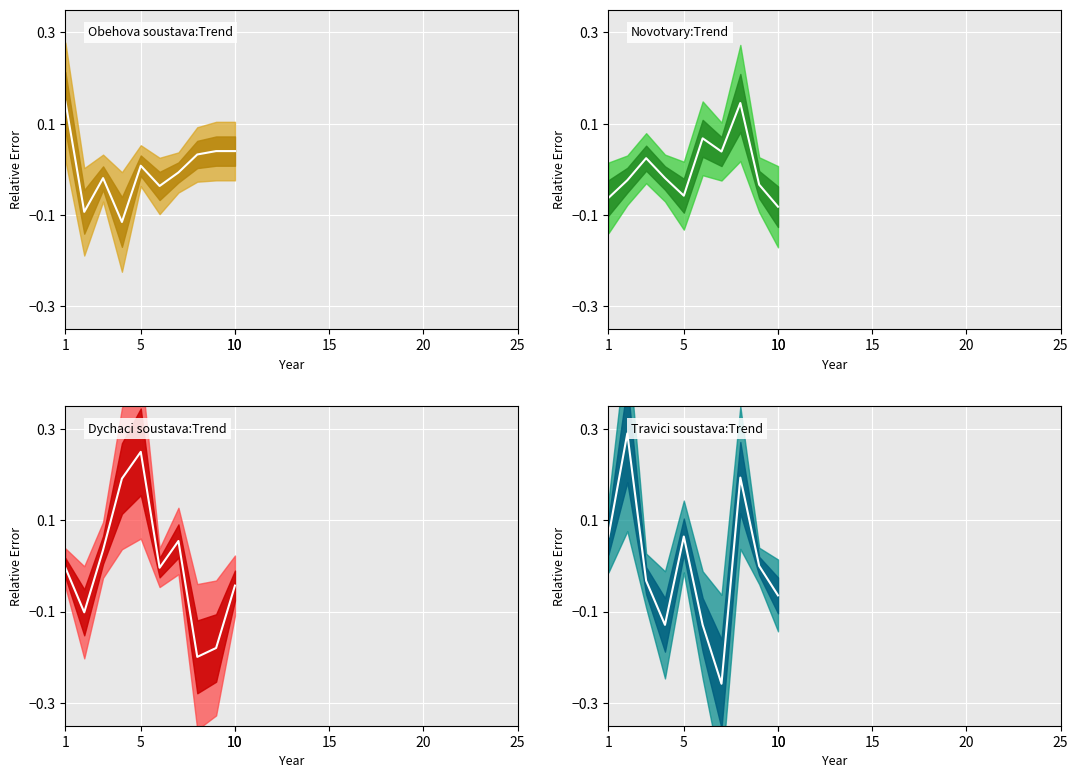

Rank the series by their average value, from lowest to highest.

Nemoci dychaci soustavy, Novotvary, Nemoci travici soustavy, Nemoci obehove soustavy